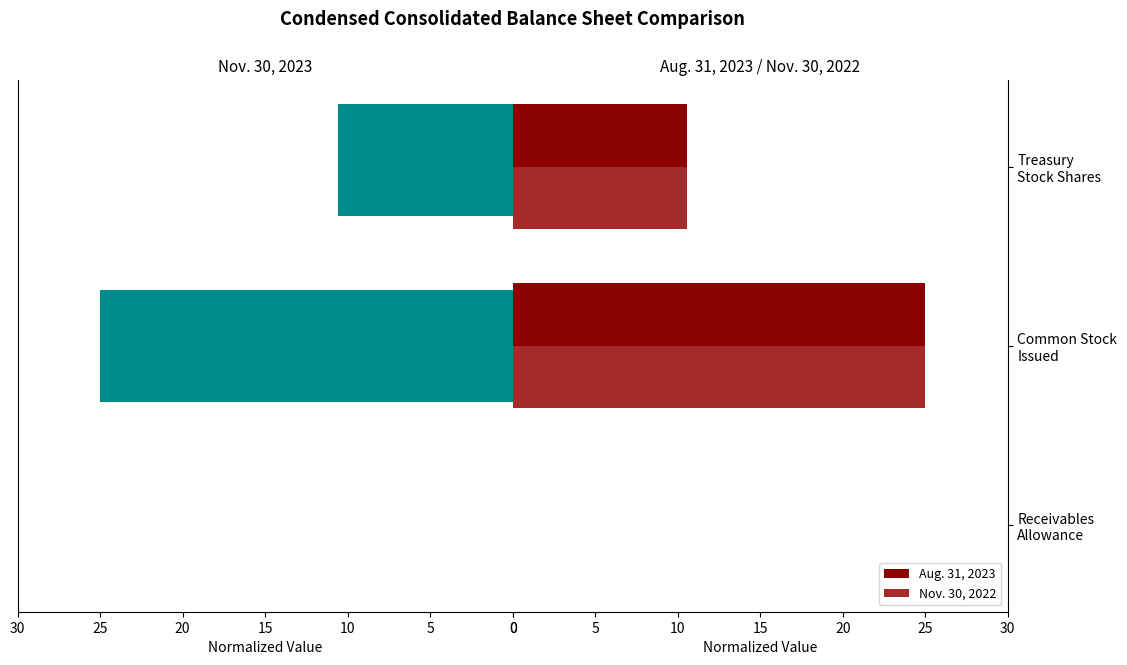

Which series has the largest range (max minus min)?

Nov. 30, 2022